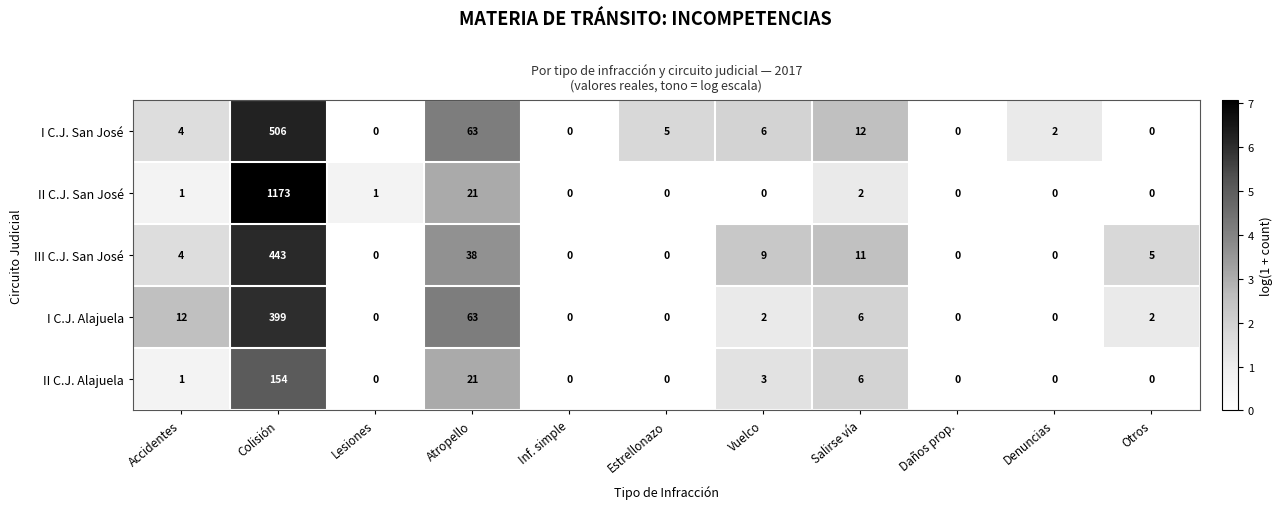

What is the difference between the maximum and second lowest values in the I C.J. San José series?

506